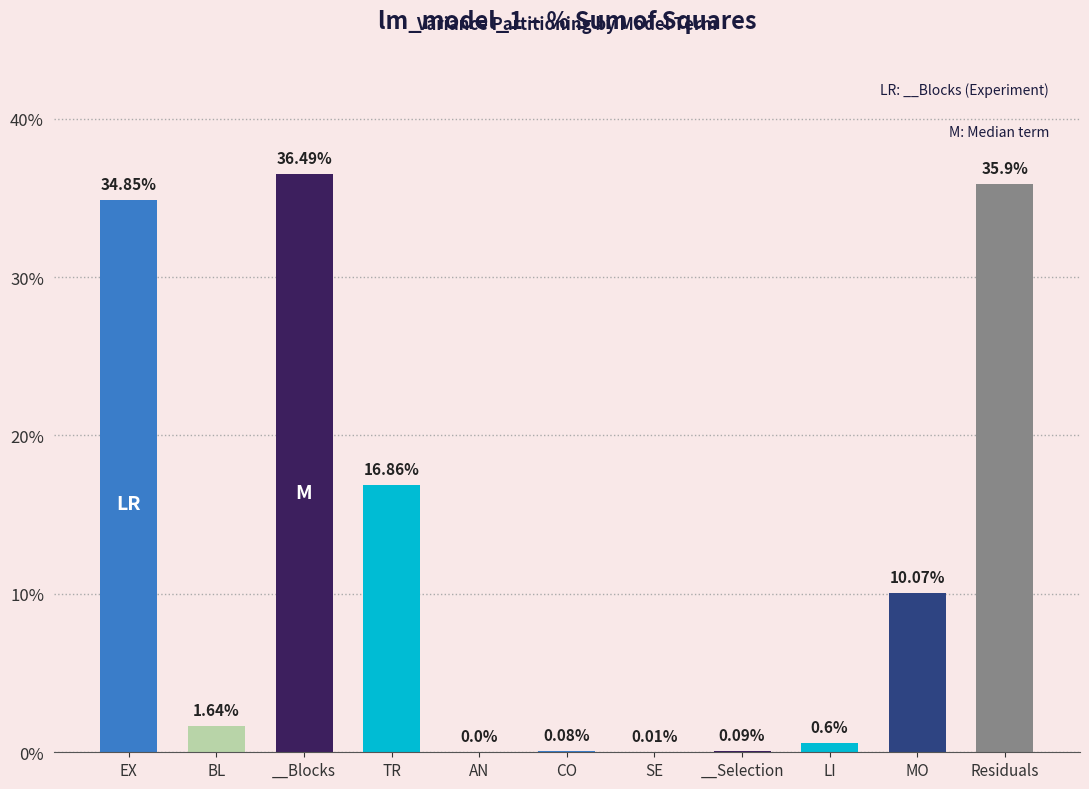

At which label is the value closest to 18?

TR